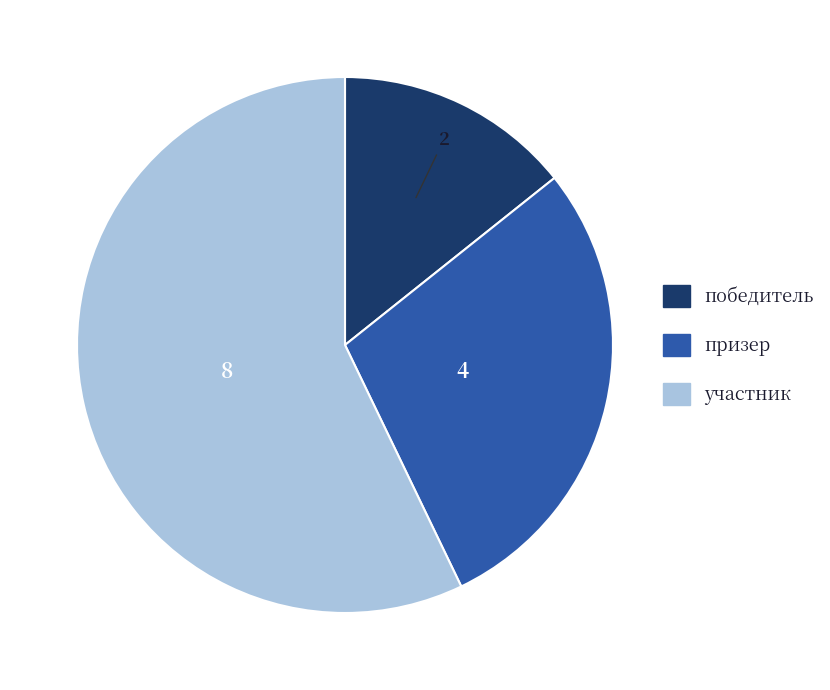

Rank the categories by value from lowest to highest.

победитель, призер, участник